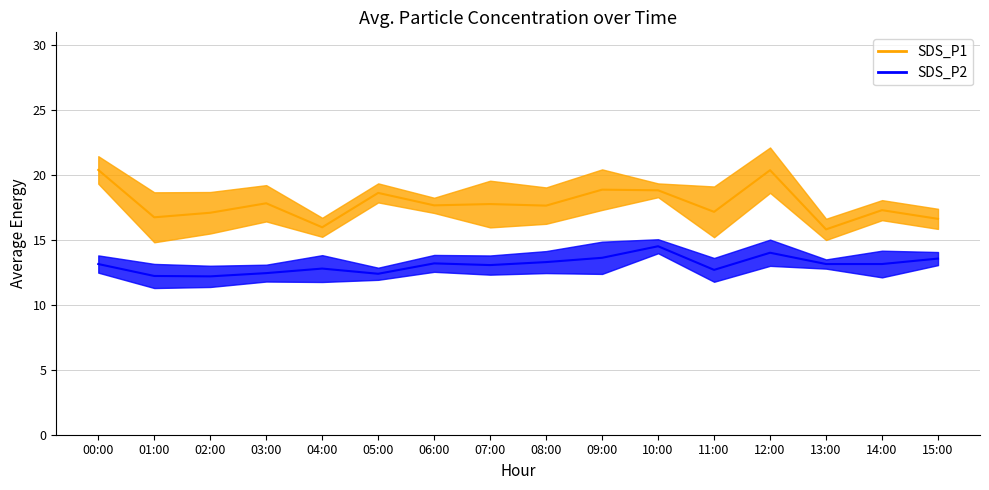

Which series has the widest spread of values?

SDS_P1